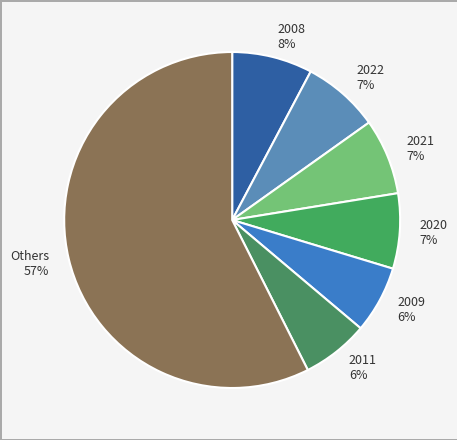

Which slice is the largest?

Others